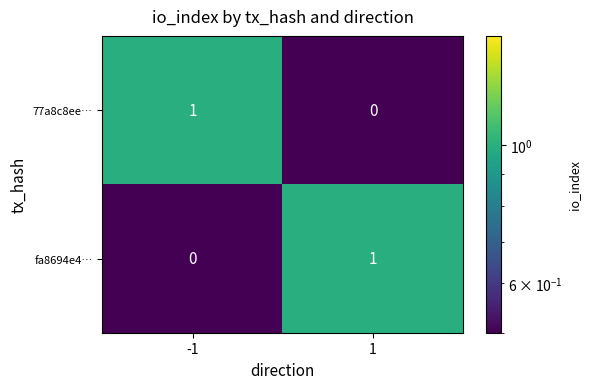

Is the value of fa8694e4… at 1 greater than the value of 77a8c8ee… at 1?

Yes